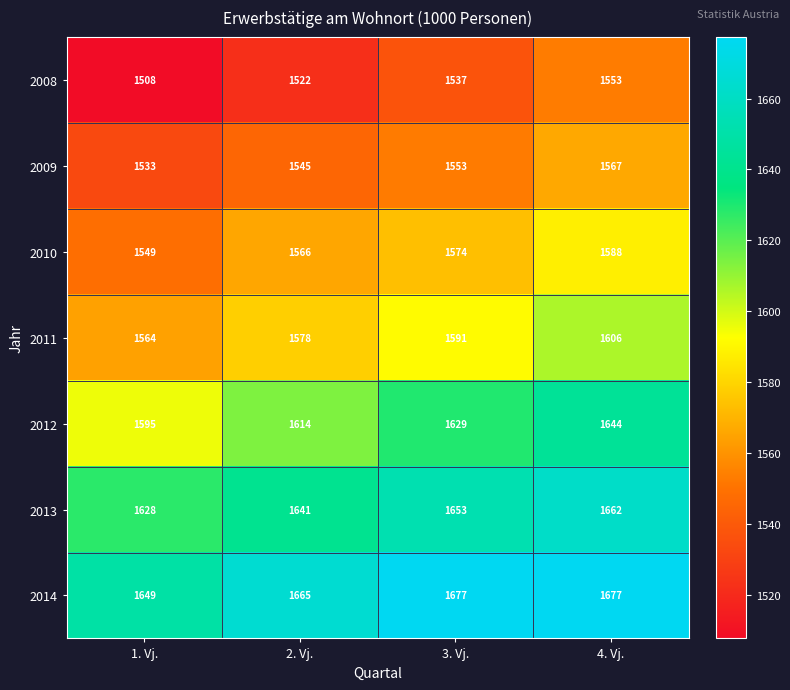

How many data points does each series have?

4